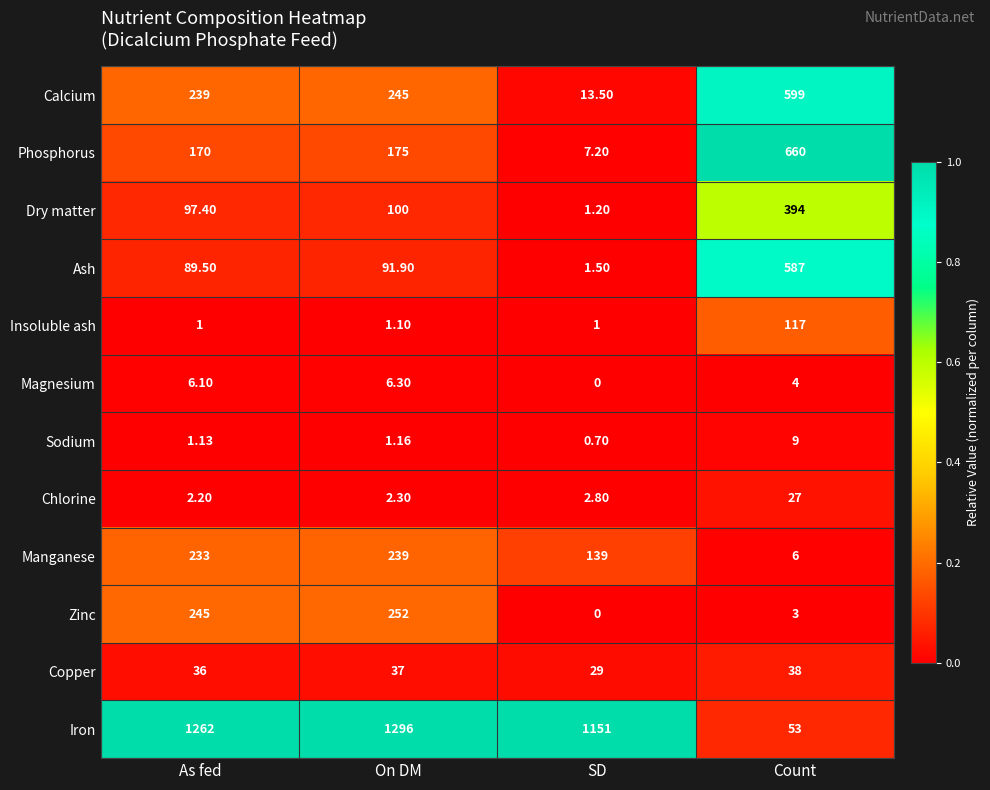

Between As fed and Count, which series saw the biggest shift?

Iron